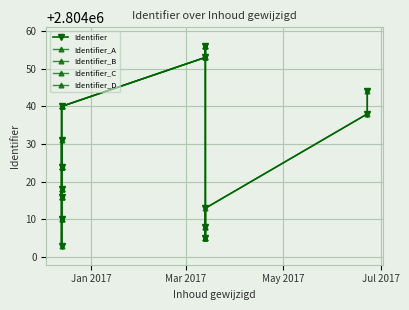

Is it true that the value at 2016-12-13 15:20:11 is 2804018?

True